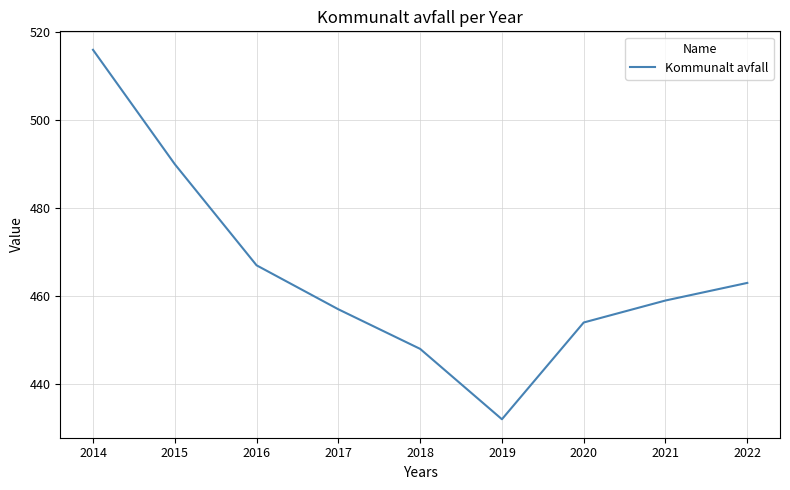

Where is the data nearest to the value 474?

2016